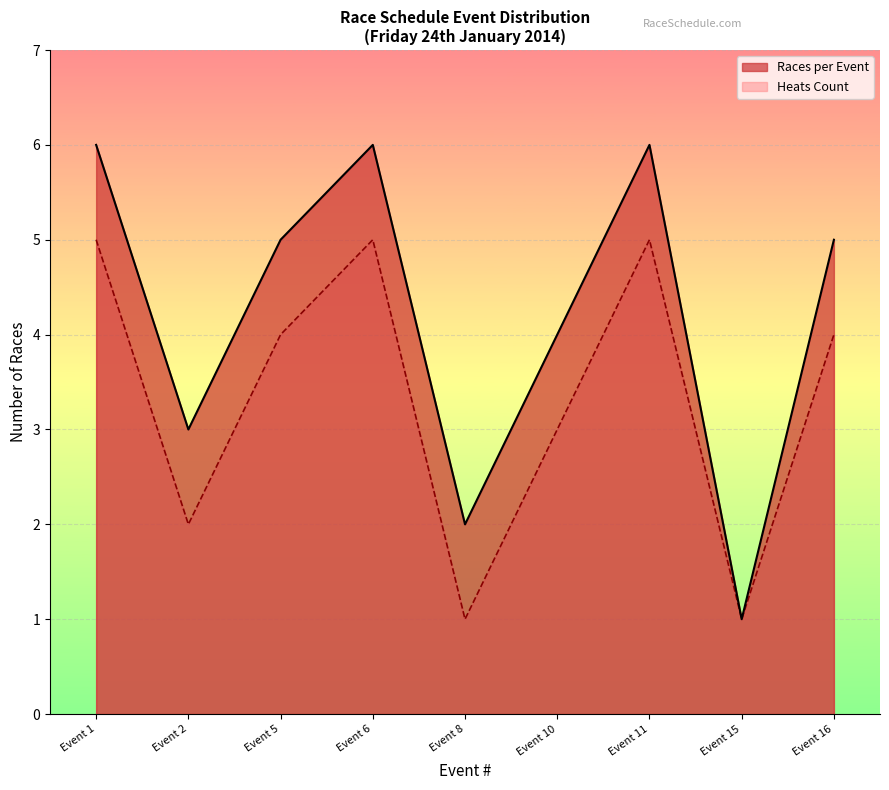

Which series has the largest total across all categories?

Races per Event